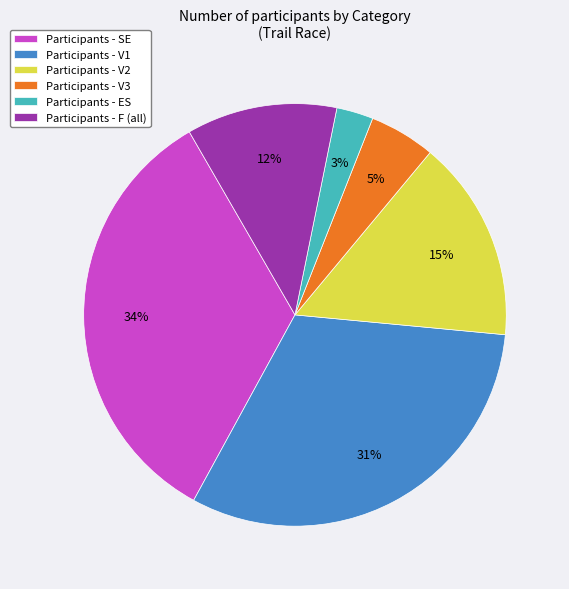

How many segments does this pie chart have?

6